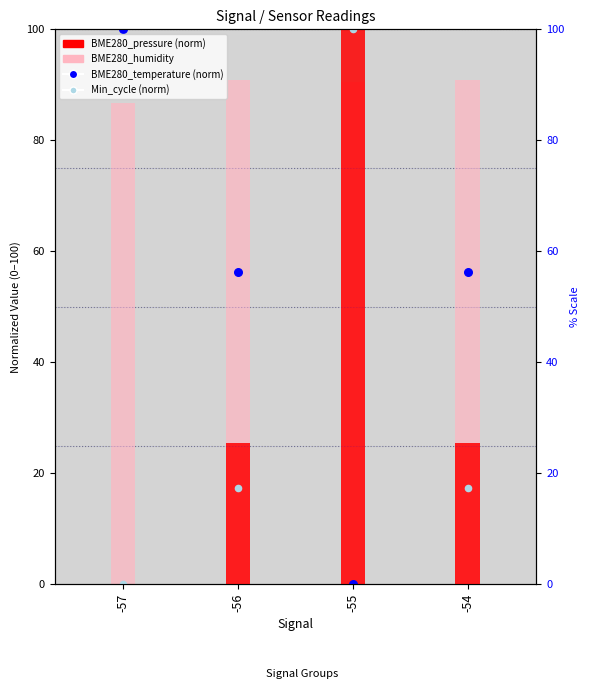

Which series has the widest spread of Y values?

BME280_pressure (norm)